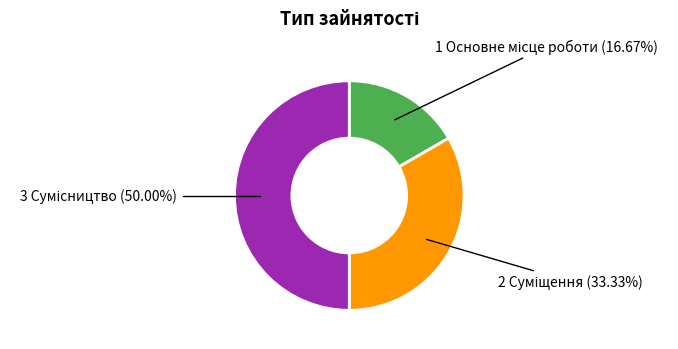

Count the number of slices in the pie.

3